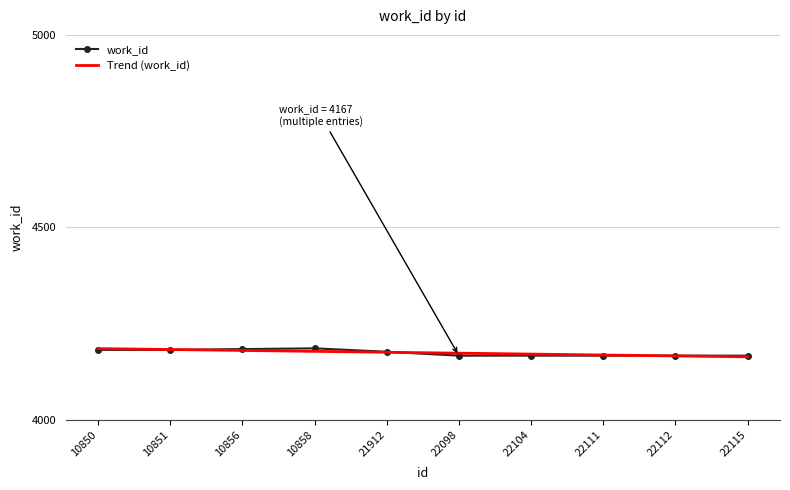

What is the smallest value displayed?

4163.9